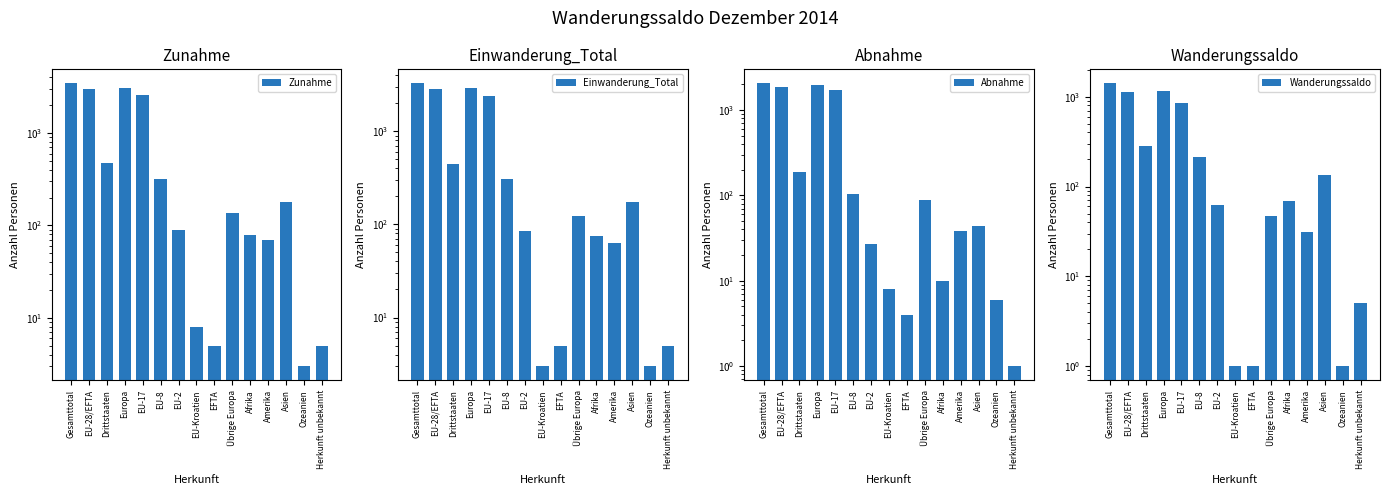

Which category has the highest value in the Wanderungssaldo series?

Gesamttotal